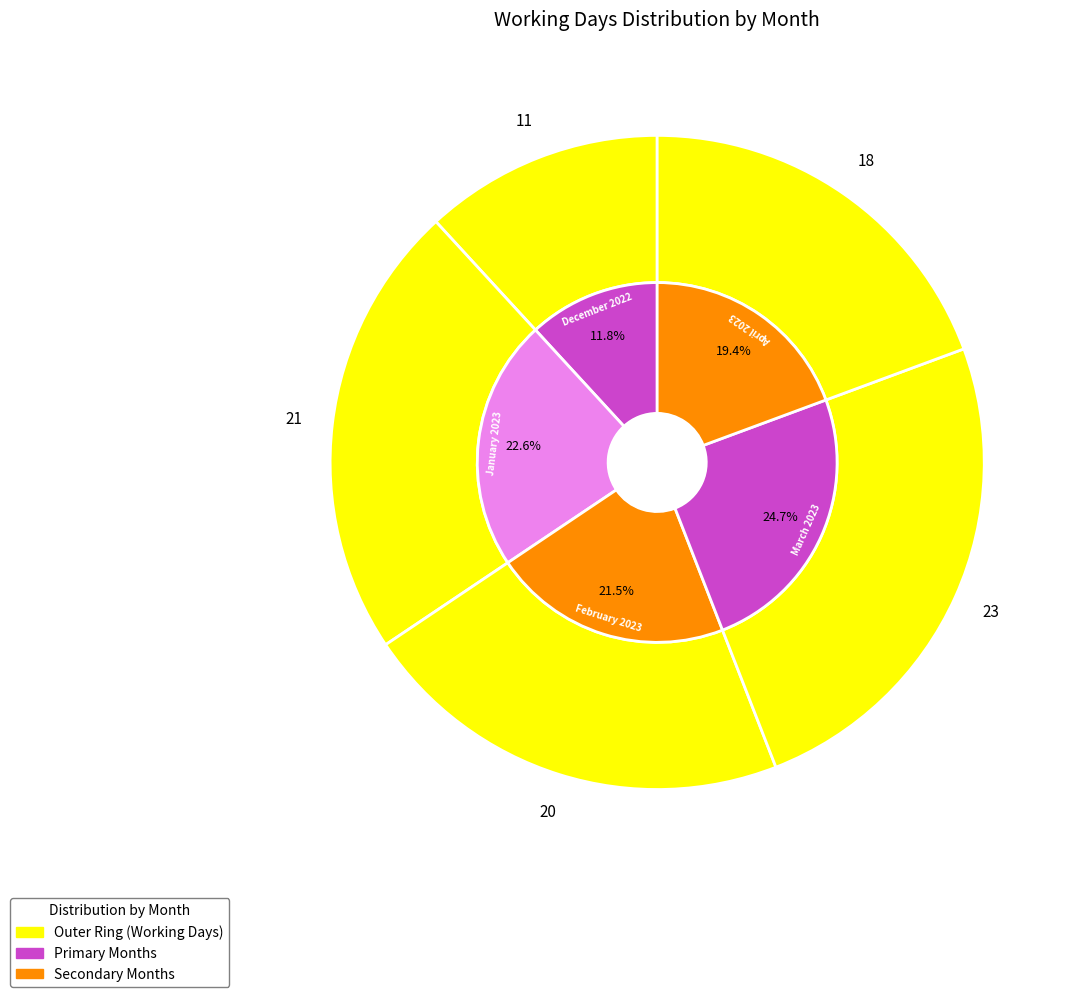

Which category has the smallest portion of the pie?

December 2022